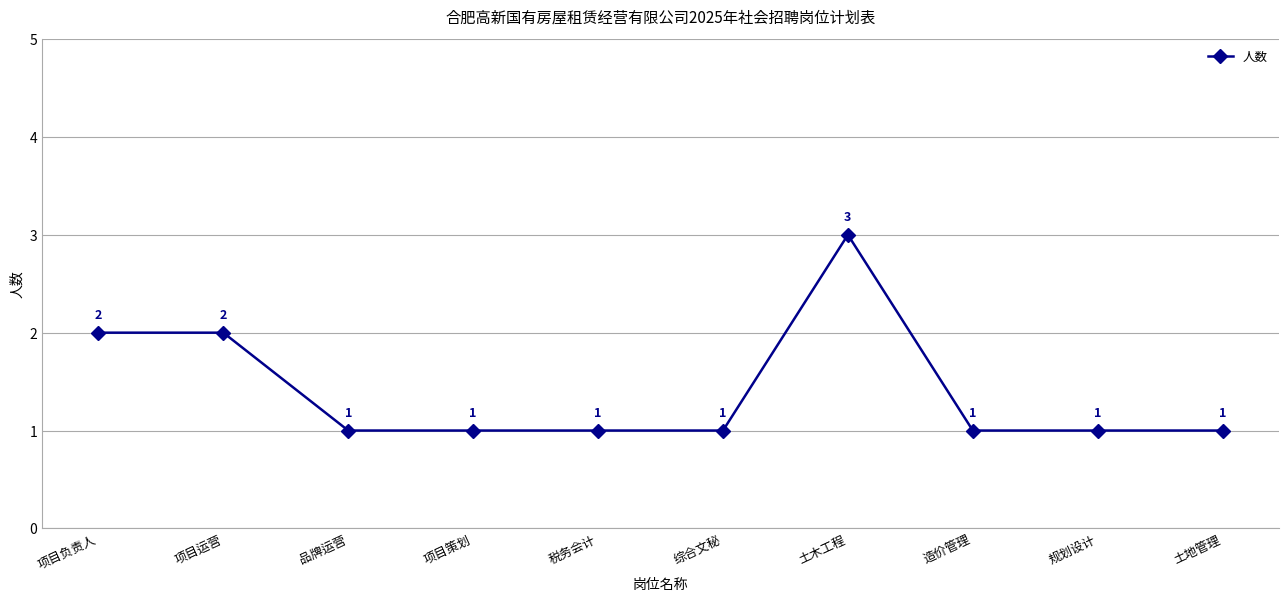

How many lines are shown in the chart?

1